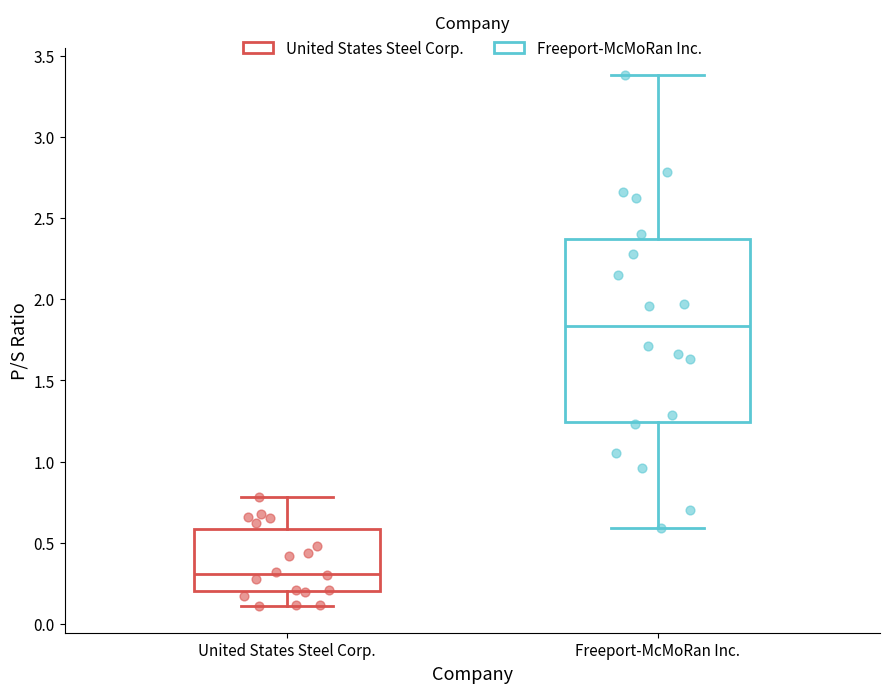

Which box's median line is the lowest?

United States Steel Corp.